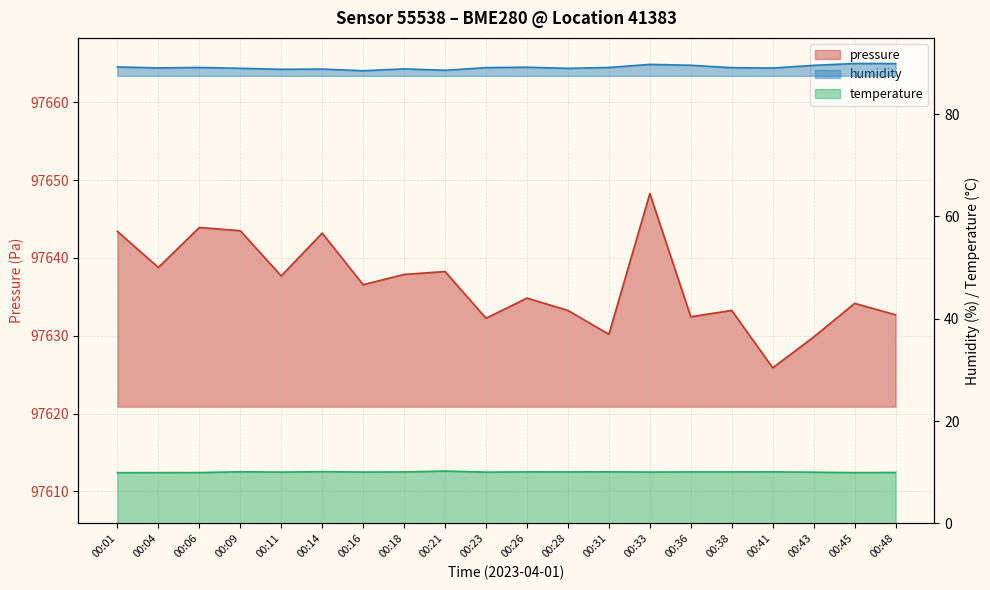

At how many categories does at least one series exceed 48650?

20